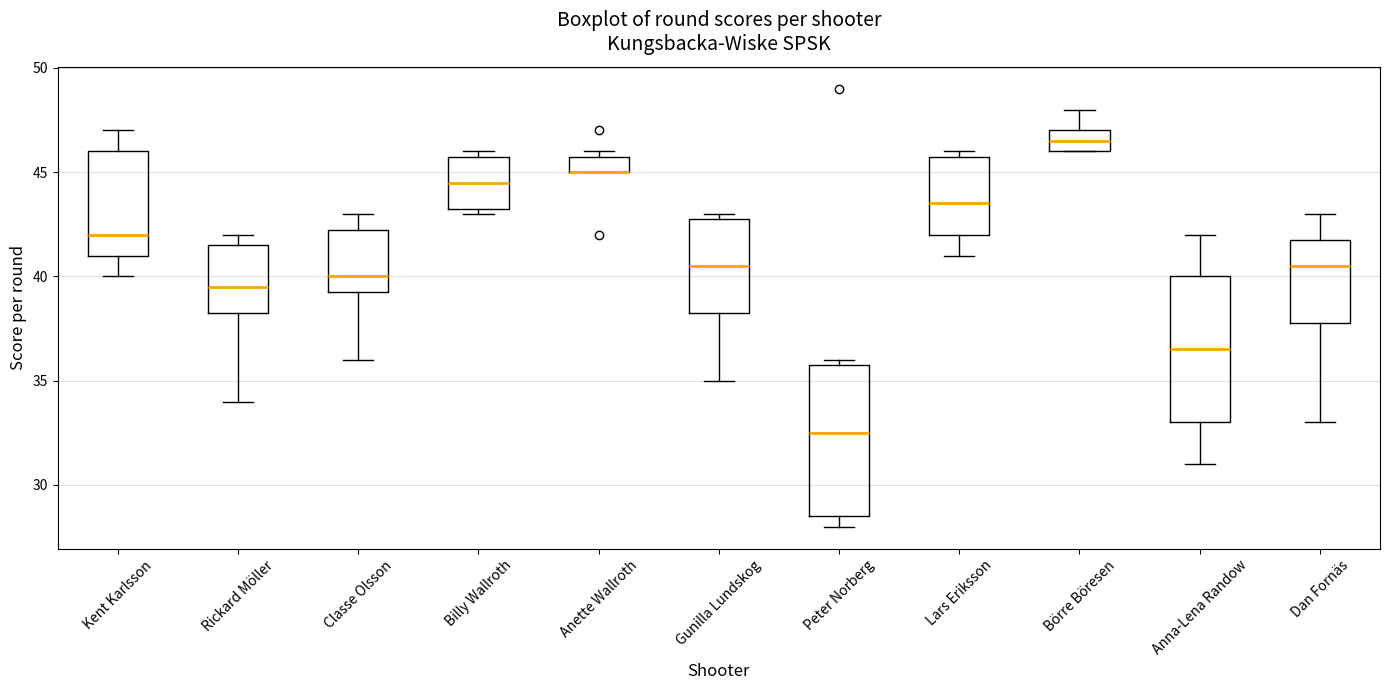

Reading left to right, read every box against the y-axis: the position of its median line, the range the box covers, and the ends of its whiskers. The values are not printed on the chart, so give them approximately, as read against the axis.

Kent Karlsson: median 42.0, box 41.0 to 46.0, whiskers 40.0 to 47.0
Rickard Möller: median 39.5, box 38.5 to 41.5, whiskers 34.0 to 42.0
Classe Olsson: median 40.0, box 39.5 to 42.5, whiskers 36.0 to 43.0
Billy Wallroth: median 44.5, box 43.5 to 46.0, whiskers 43.0 to 46.0 (just above the box's upper edge)
Anette Wallroth: median 45.0 (drawn on the box's lower edge), box 45.0 to 46.0, whiskers 45.0 to 46.0 (just above the box's upper edge)
Gunilla Lundskog: median 40.5, box 38.5 to 43.0, whiskers 35.0 to 43.0 (just above the box's upper edge)
Peter Norberg: median 32.5, box 28.5 to 36.0, whiskers 28.0 to 36.0 (just above the box's upper edge)
Lars Eriksson: median 43.5, box 42.0 to 46.0, whiskers 41.0 to 46.0 (just above the box's upper edge)
Börre Böresen: median 46.5, box 46.0 to 47.0, whiskers 46.0 to 48.0
Anna-Lena Randow: median 36.5, box 33.0 to 40.0, whiskers 31.0 to 42.0
Dan Fornäs: median 40.5, box 38.0 to 42.0, whiskers 33.0 to 43.0